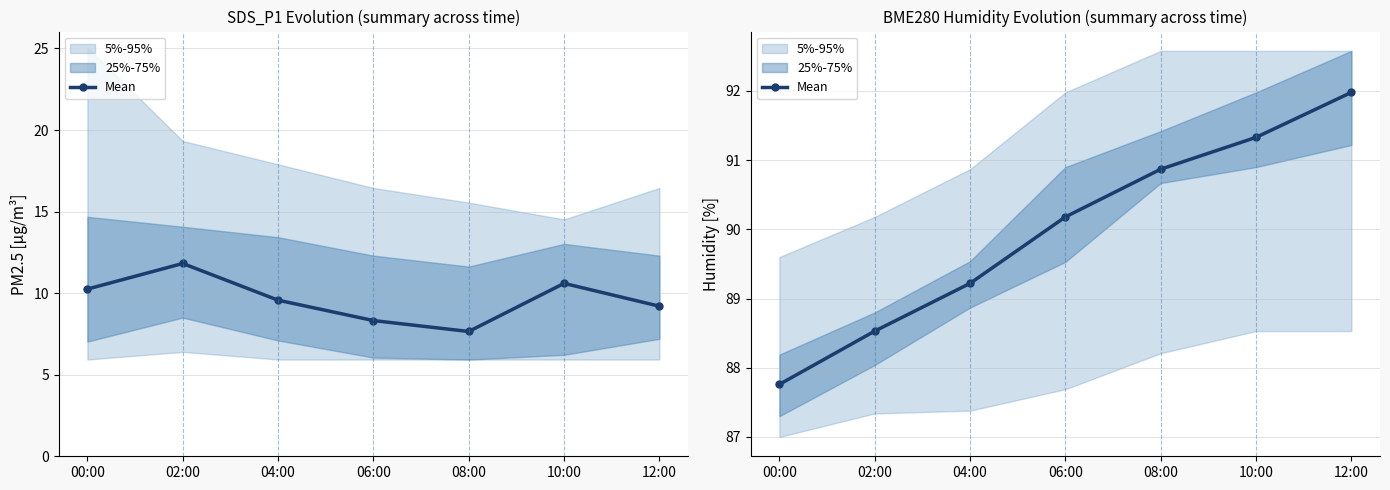

Read the value at 00:00.

87.8